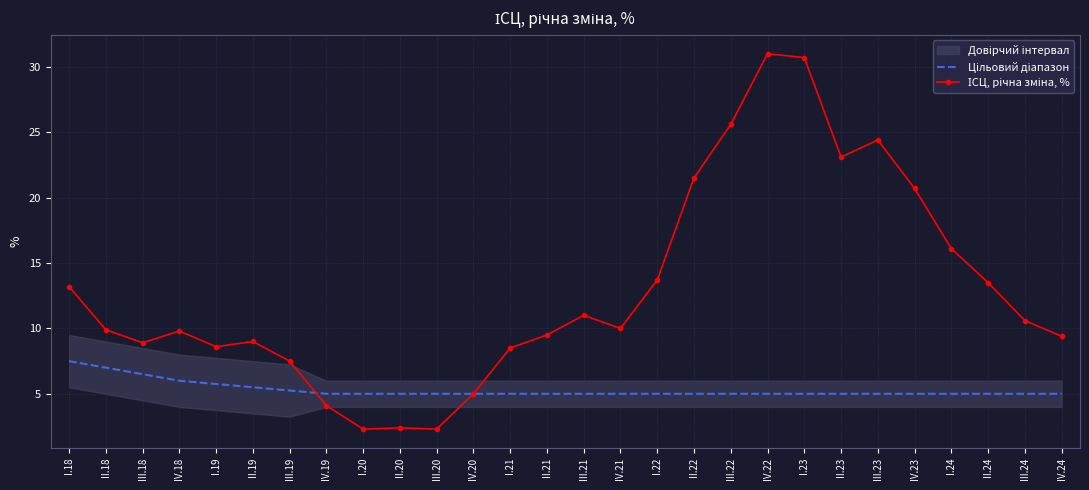

Between III.19 and IV.22, which series saw the biggest shift?

ІСЦ, річна зміна, %